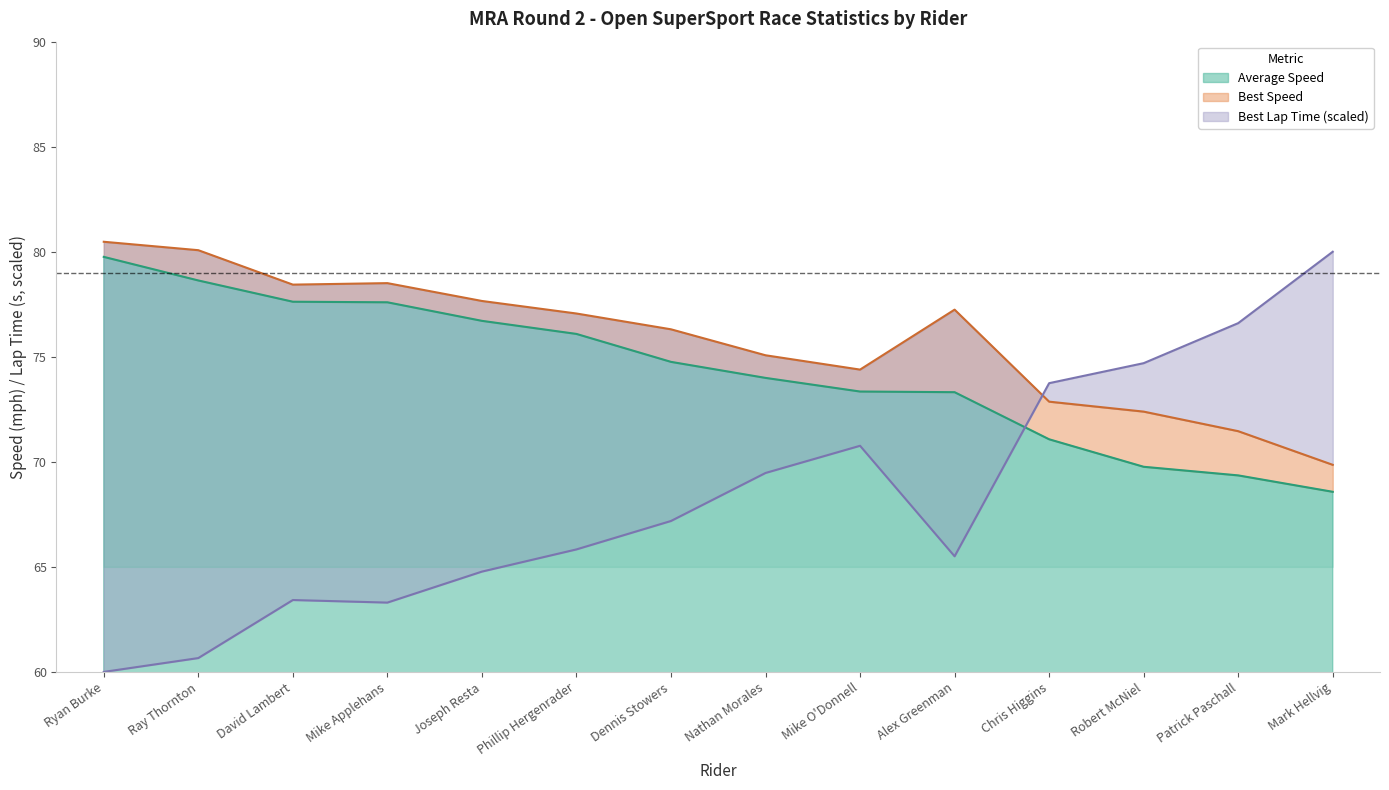

What is the approximate value of Best Speed at Phillip Hergenrader?

77.1